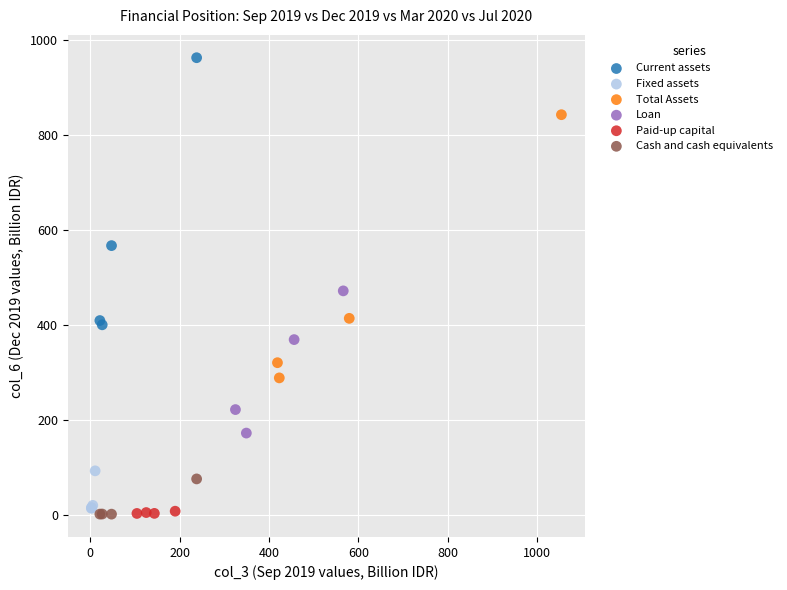

Which series contains the highest Y value?

Current assets